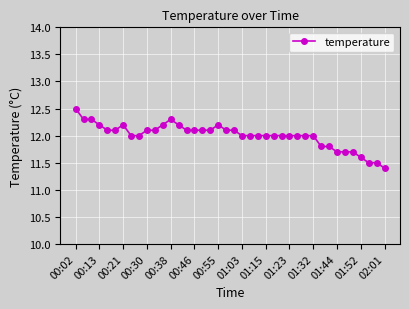

How many categories are shown in the chart?

40